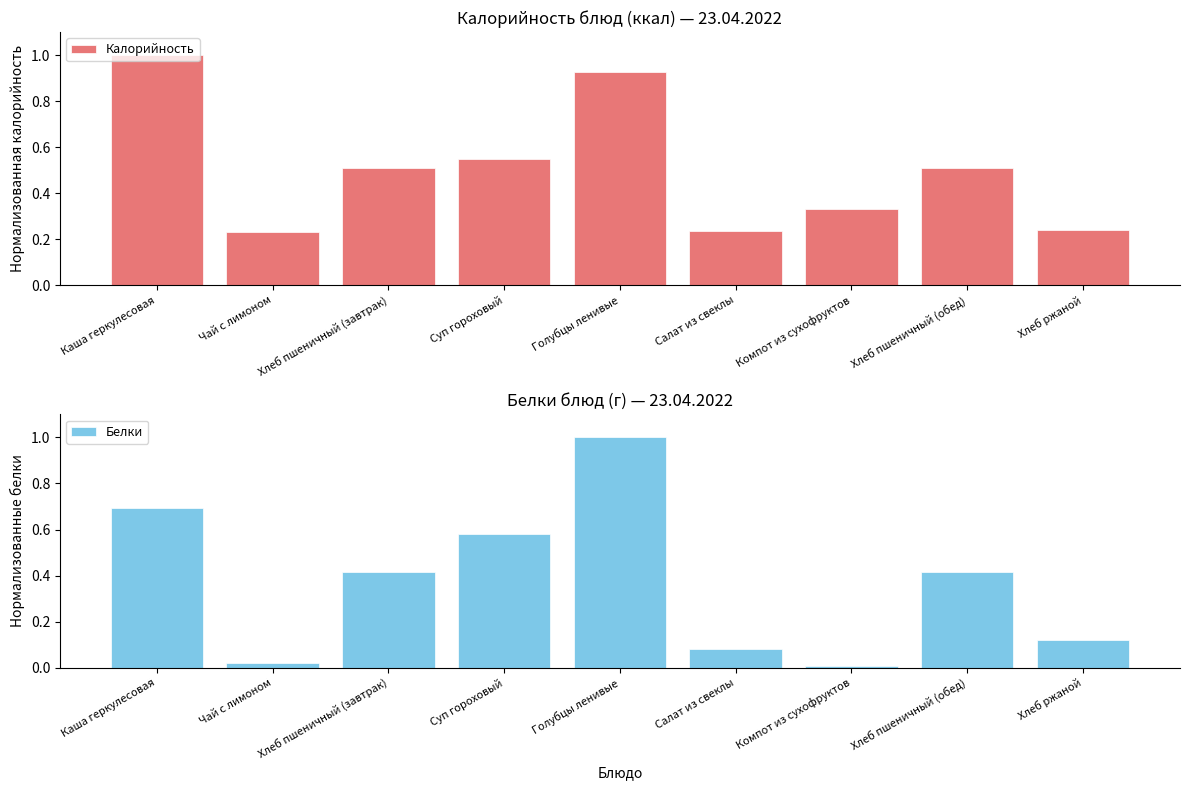

How many distinct data groups are displayed?

2